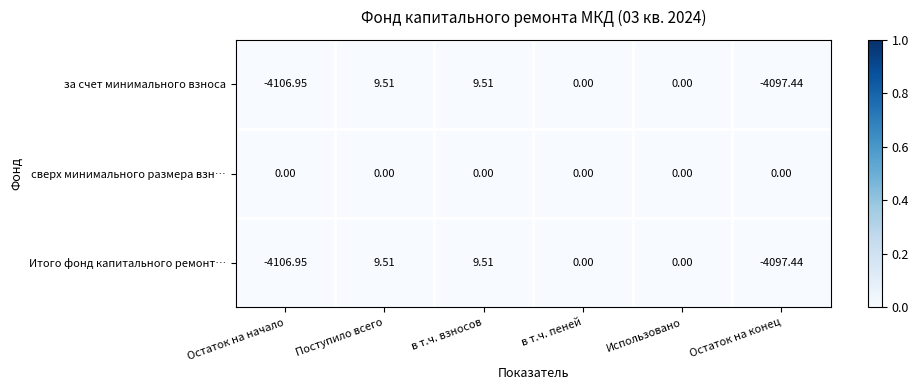

At which category does the chart reach its minimum across all series?

Остаток на начало